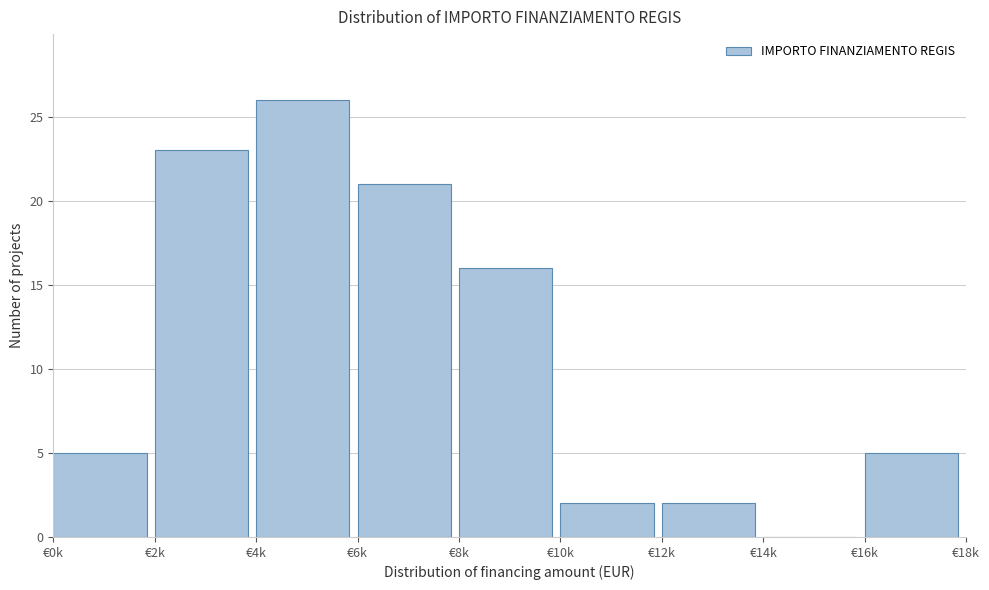

Reading left to right, list all the values displayed in this chart.

€0k=5	€2k=23	€4k=26	€6k=21	€8k=16	€10k=2	€12k=2	€14k=0	€16k=5